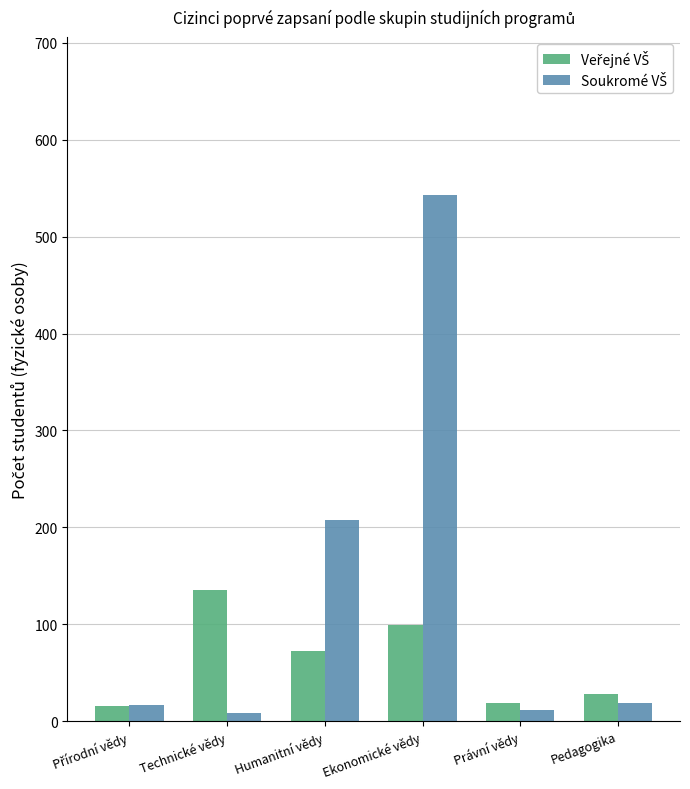

What is the total value across all series at Pedagogika?

47